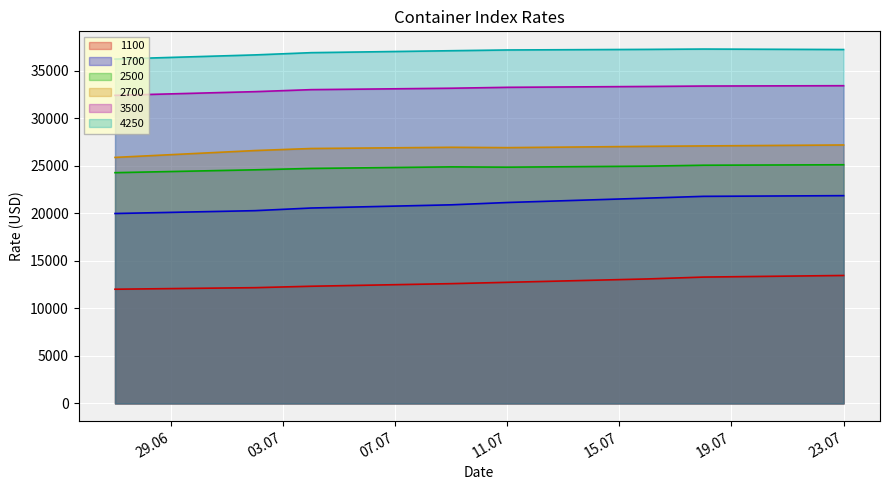

What is the smallest value displayed?

12014